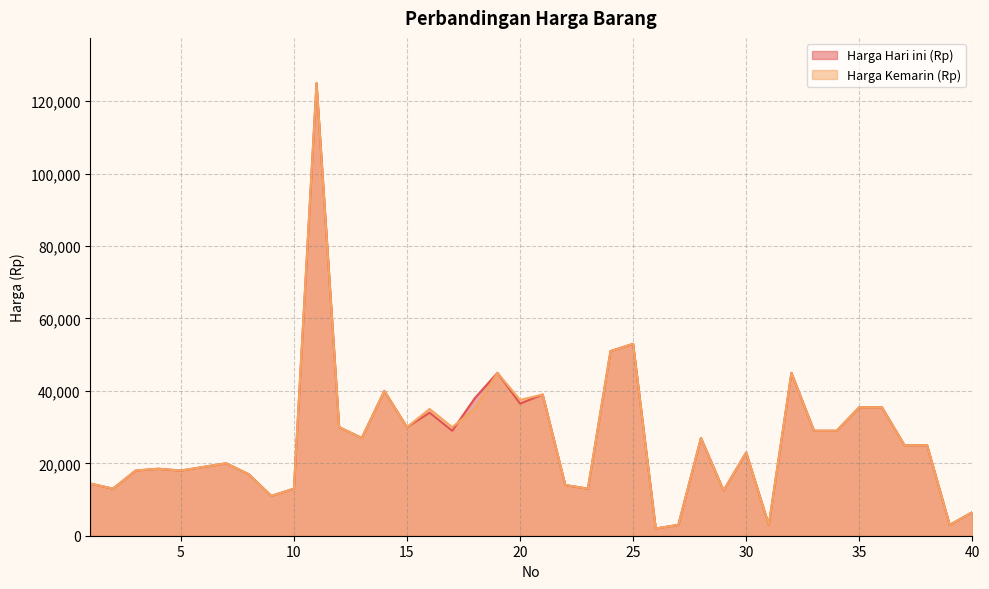

Between which two adjacent categories do Harga Hari ini (Rp) and Harga Kemarin (Rp) first intersect?

17 and 18